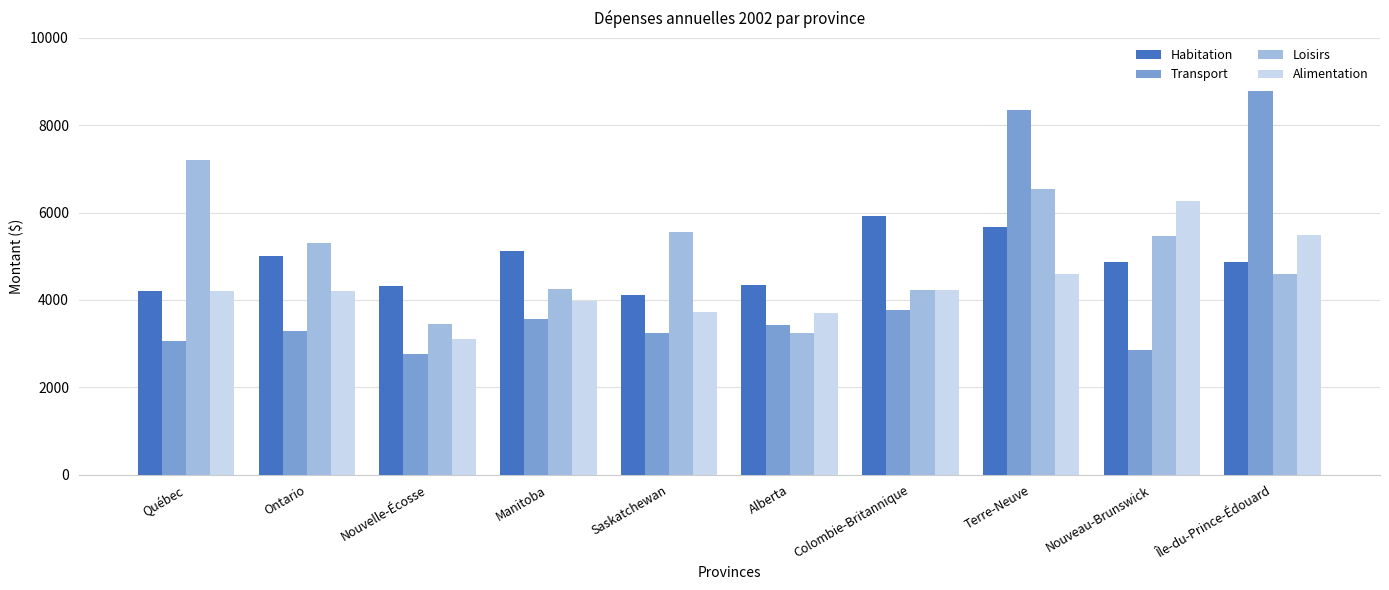

Read the Transport value at Ontario.

3290.7